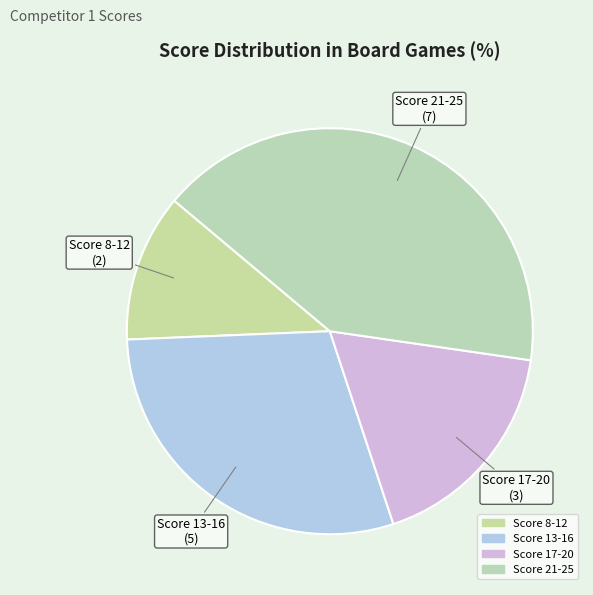

How many segments does this pie chart have?

4